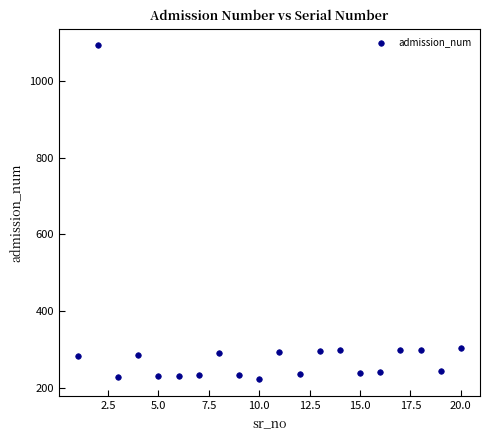

What is the range of Y values (max minus min)?

872